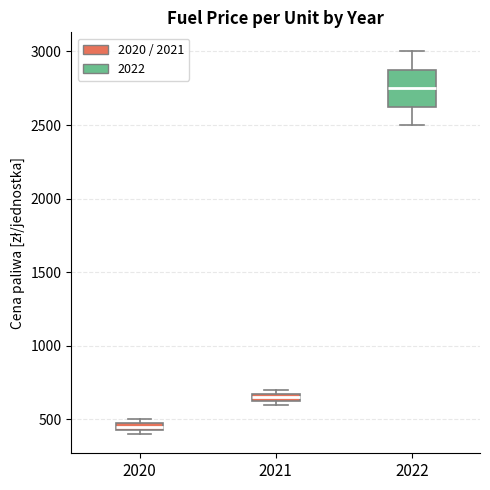

Which box's median line is the highest?

2022